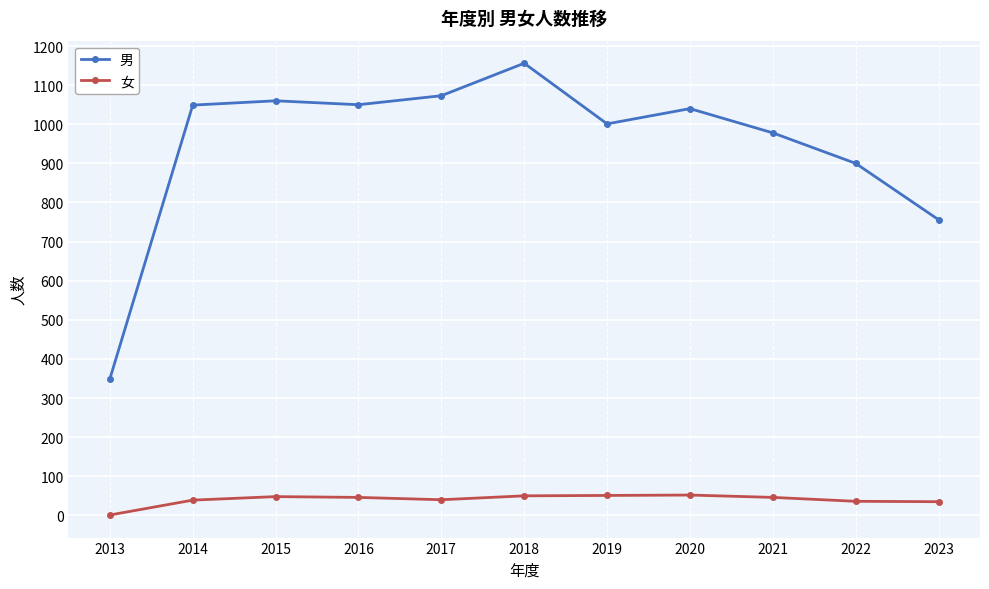

What is the sum of all 男 values?

10412